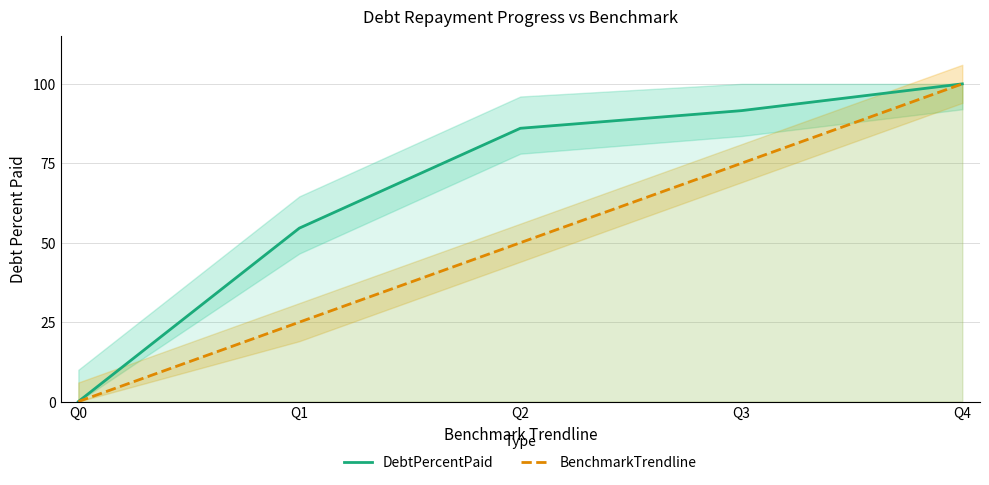

The value of BenchmarkTrendline at Q1 is 25.0. True or false?

True